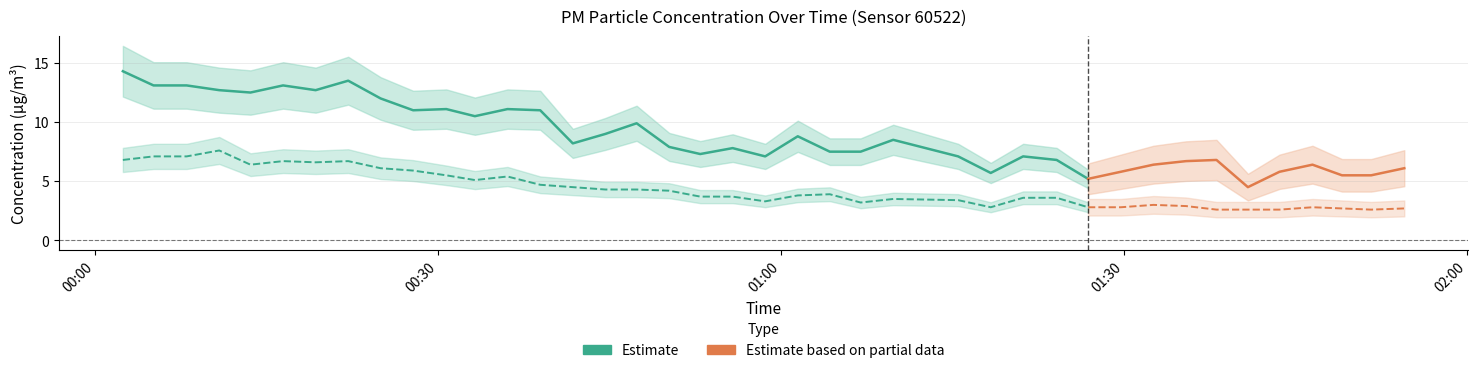

True or false: P2 and P1 intersect in this chart.

False